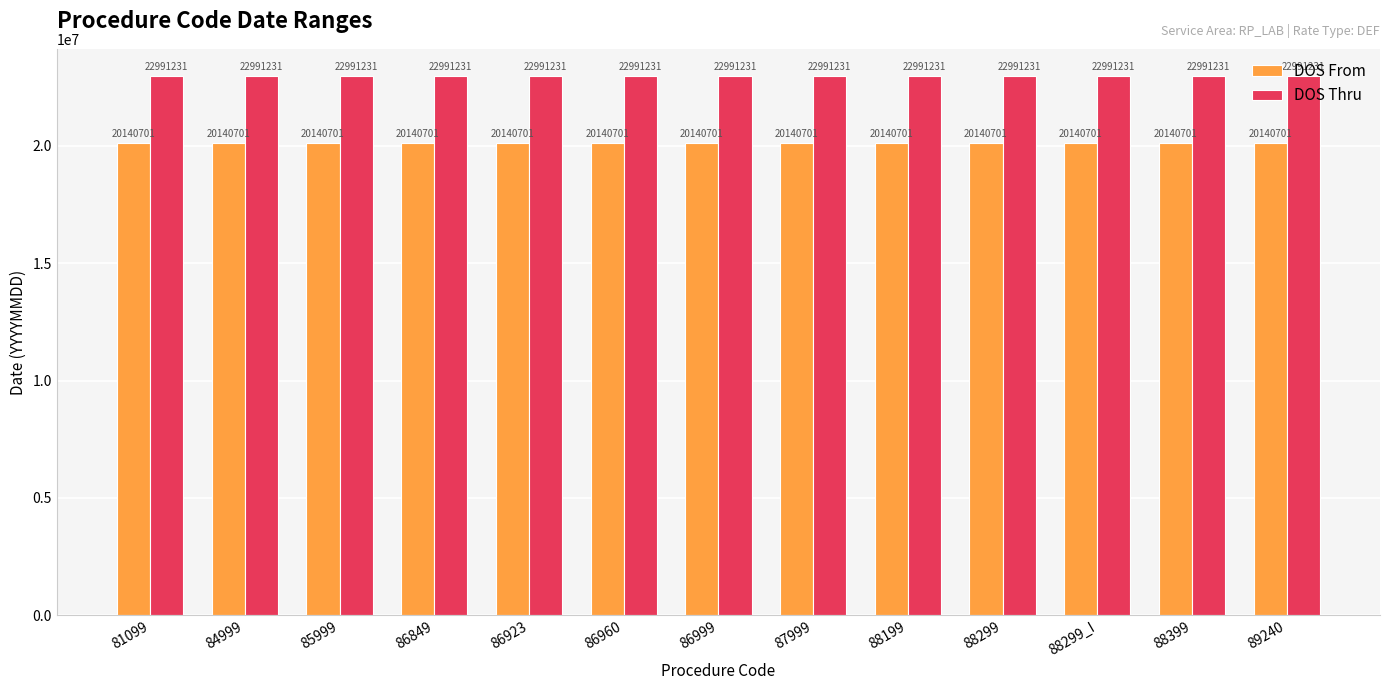

What are all the series names shown in the legend?

DOS From, DOS Thru